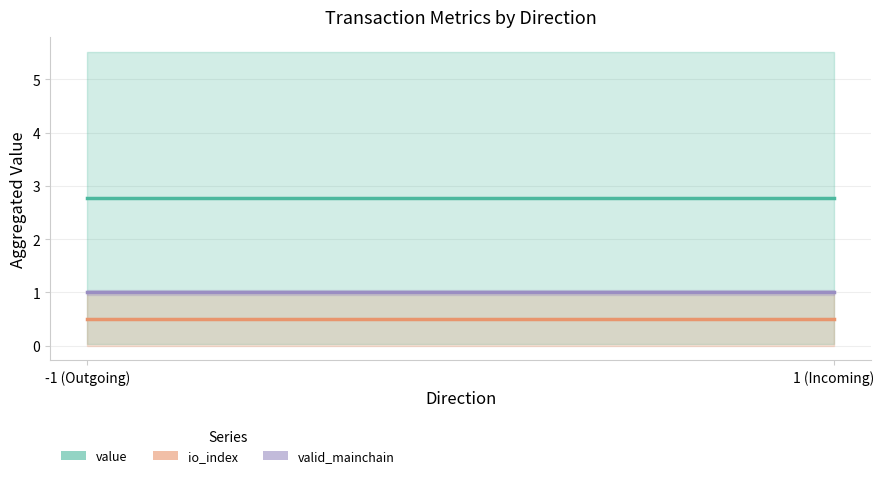

What is the maximum value shown in the chart?

2.8